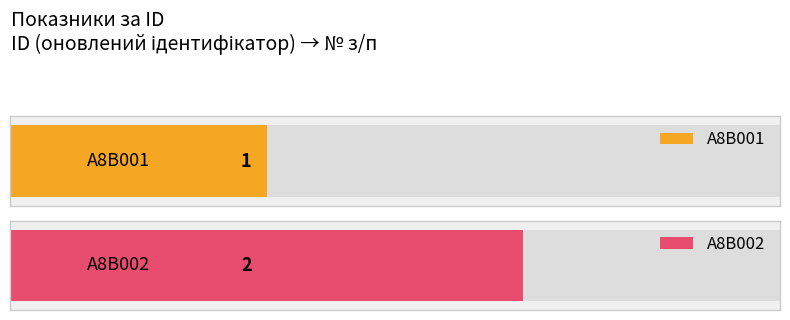

What is the change in value from A8B001 to A8B002?

+1